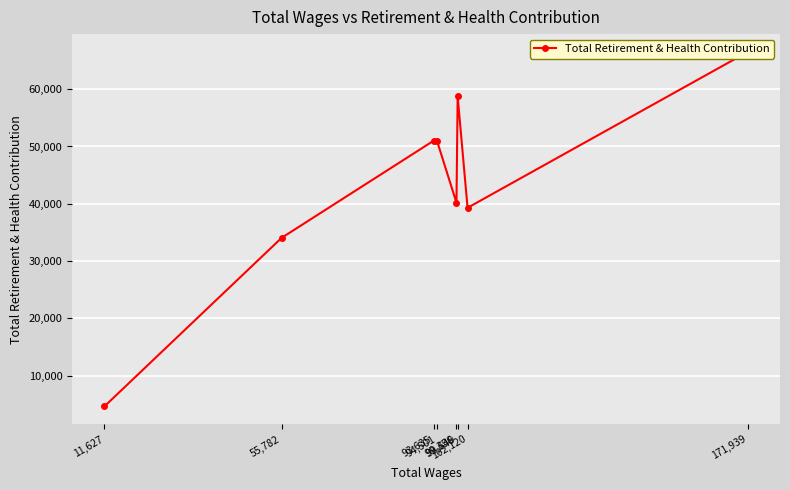

List the labels in order of value, smallest first.

11,627, 55,782, 102,120, 99,356, 94,501, 93,635, 99,649, 171,939